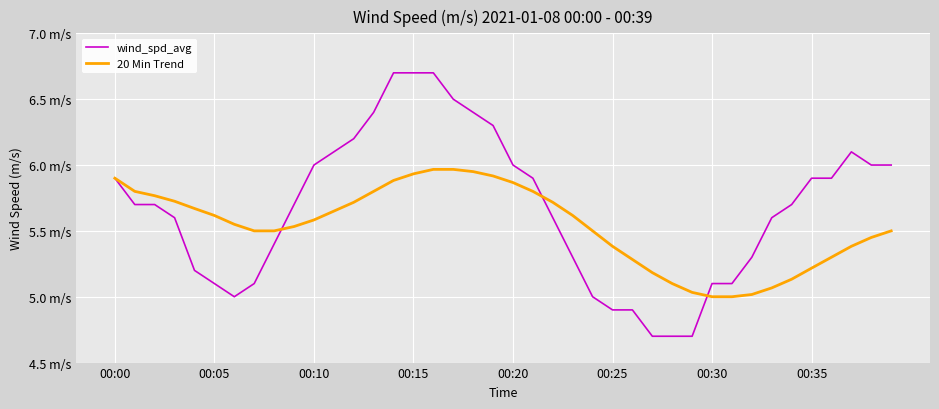

Does the chart have visible grid lines?

Yes